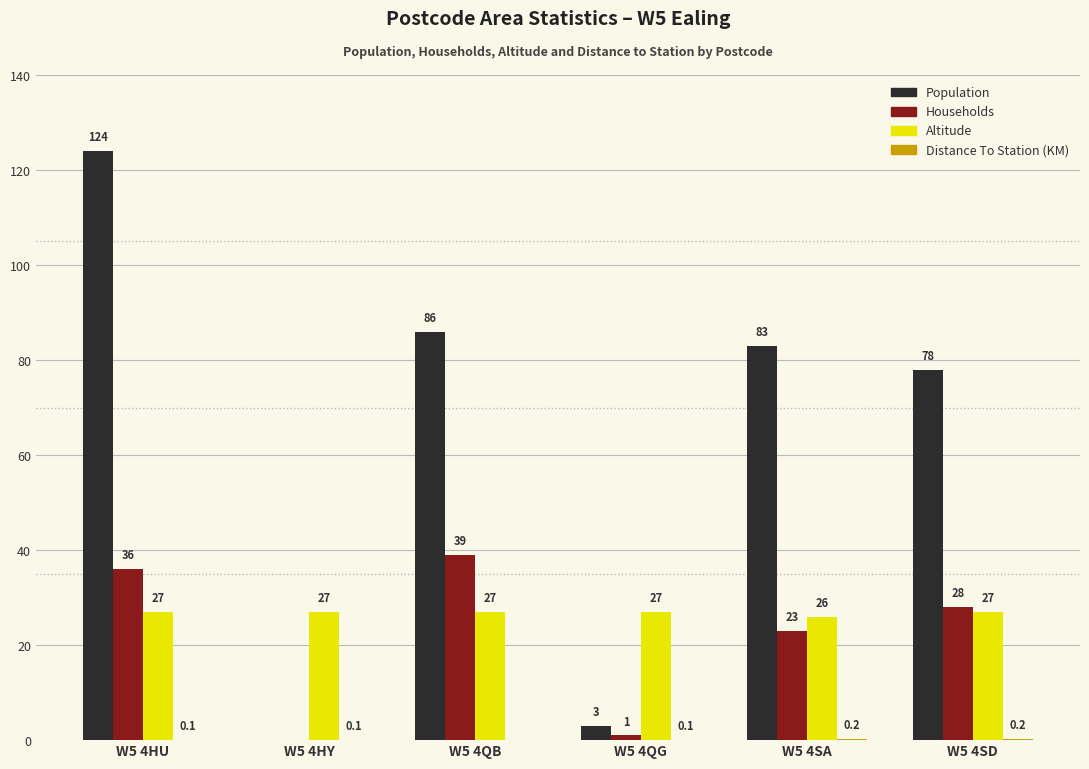

Which category has the highest value in the Population series?

W5 4HU